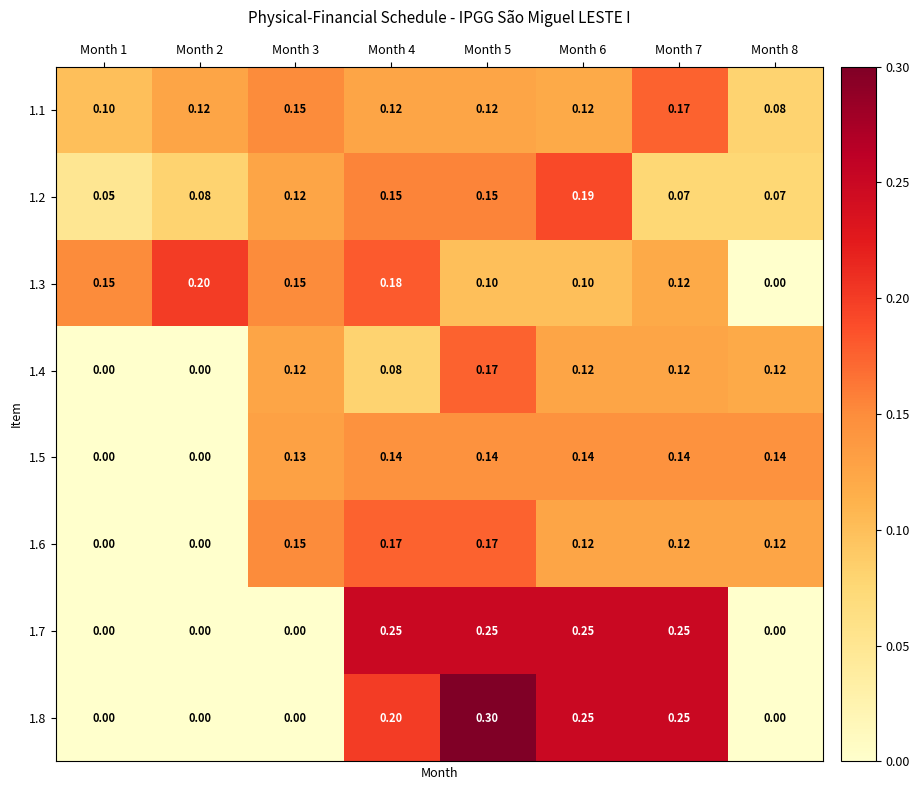

Is the value of 1.8 at Month 7 greater than the value of 1.2 at Month 5?

Yes